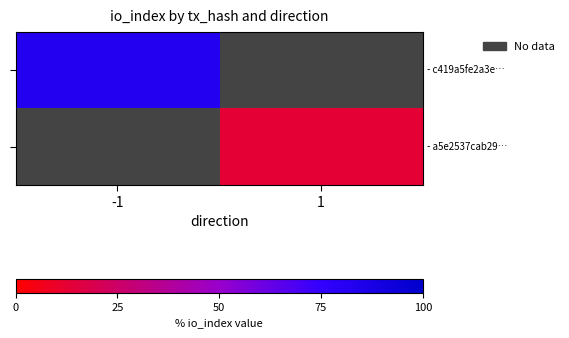

What is the greatest value displayed?

82.0